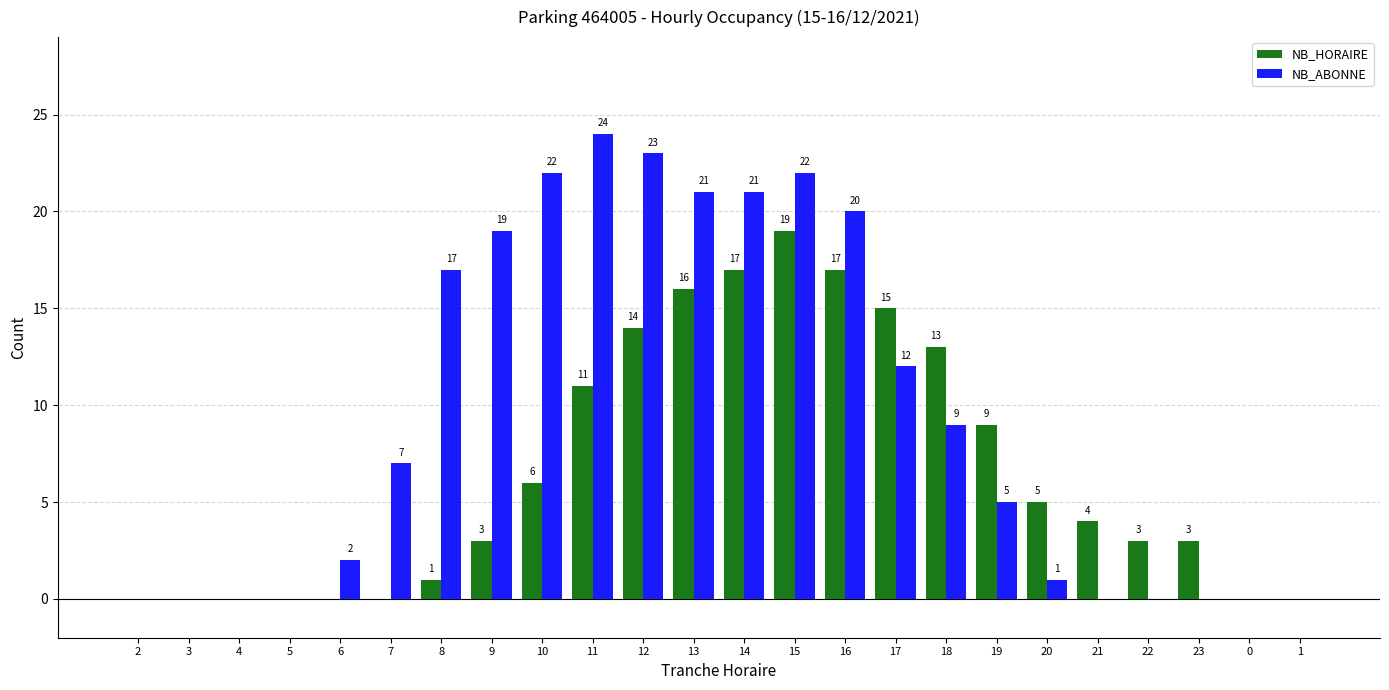

Which series has the largest total across all categories?

NB_ABONNE